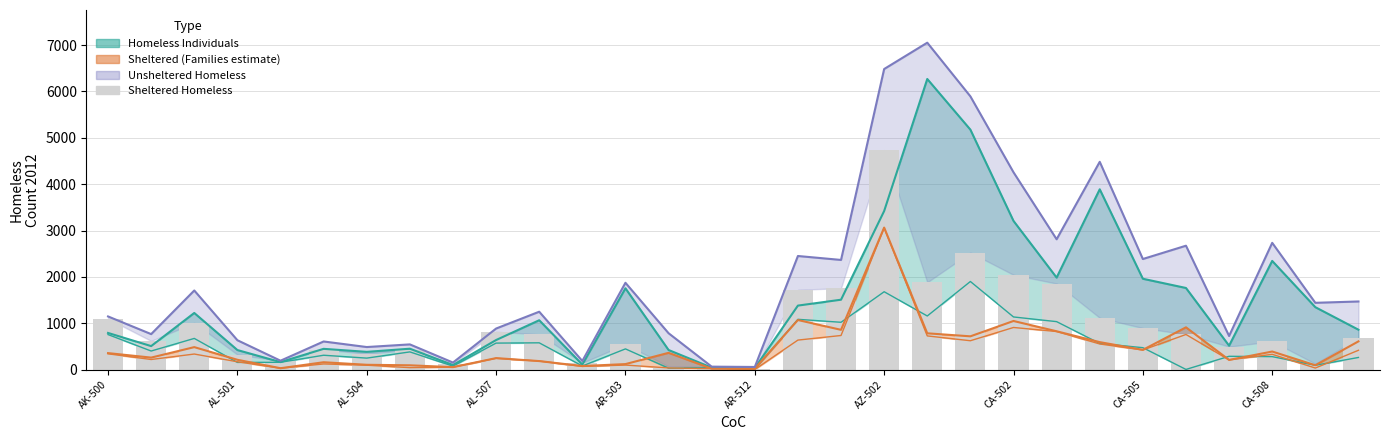

The value at AR-503 is 305. True or false?

False